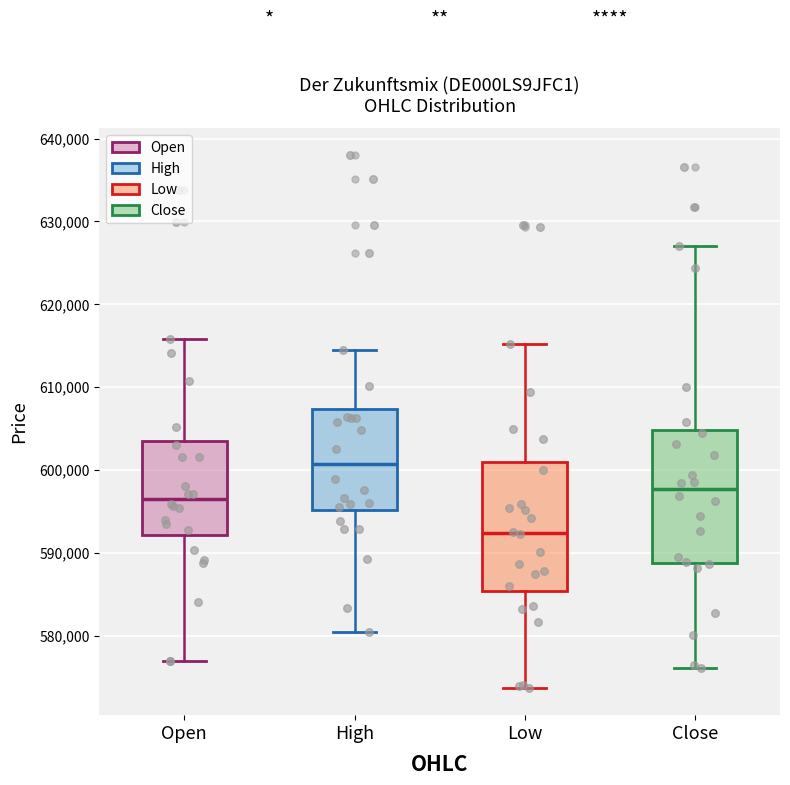

Reading left to right, transcribe this box plot: for each box, give where its median line is, the range the box spans, and where its two whiskers end, as read against the y-axis. The values are not printed on the chart, so give them approximately, as read against the axis.

Open: median 596000, box 592000 to 604000, whiskers 577000 to 616000
High: median 601000, box 595000 to 607000, whiskers 580000 to 614000
Low: median 592000, box 585000 to 601000, whiskers 574000 to 615000
Close: median 598000, box 589000 to 605000, whiskers 576000 to 627000